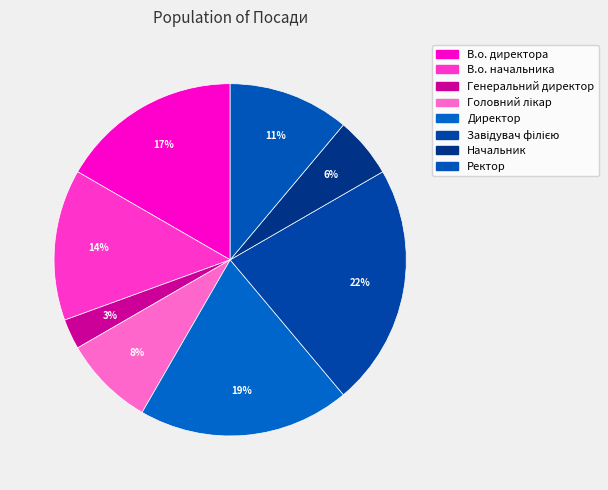

How many slices are in this pie chart?

8